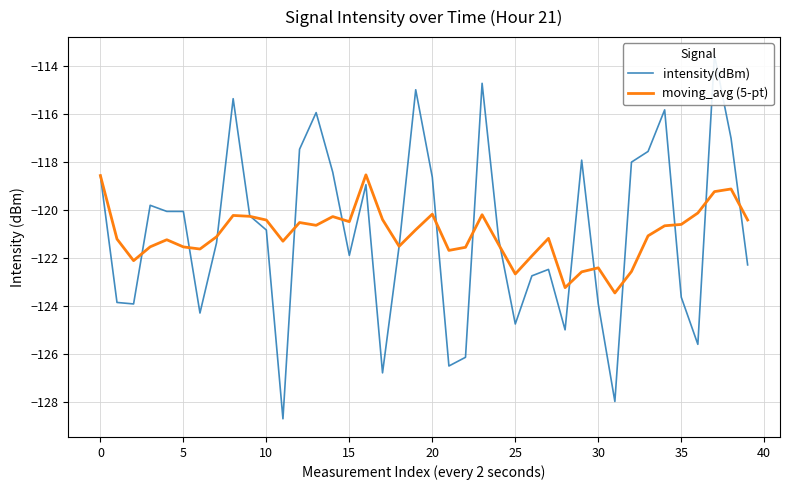

The moving_avg (5-pt) series shows -25.7 at 15. True or false?

False